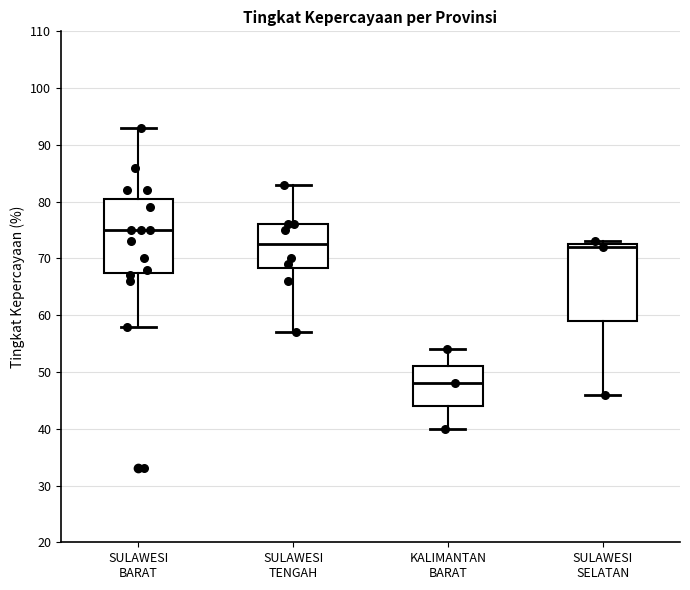

Which box's median line is the lowest?

KALIMANTAN BARAT